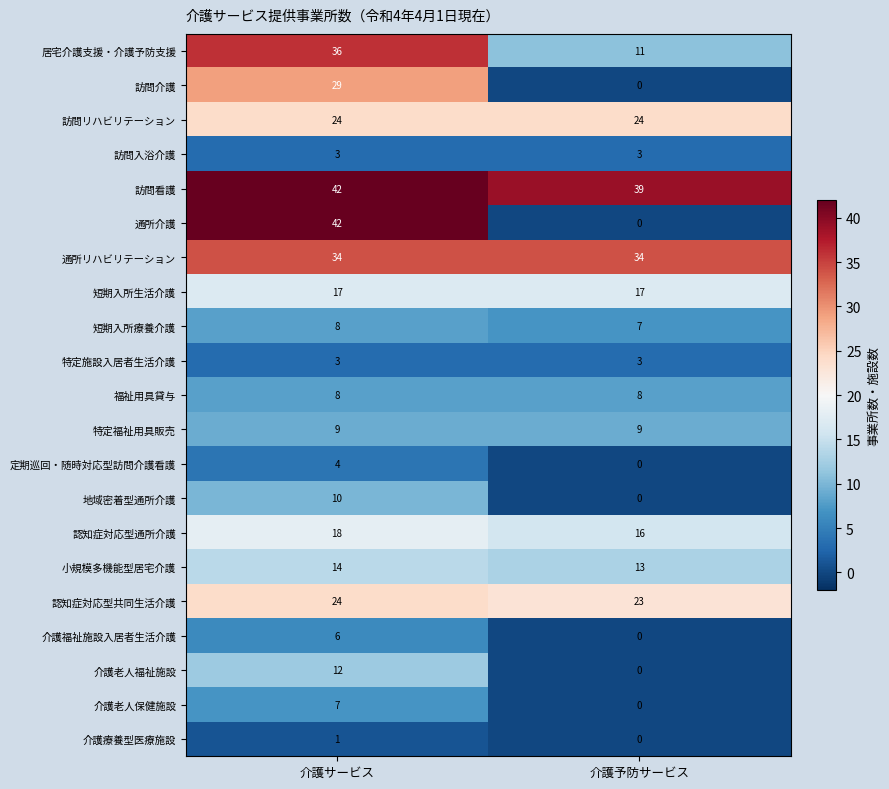

Which label corresponds to the smallest value in the chart?

介護予防サービス